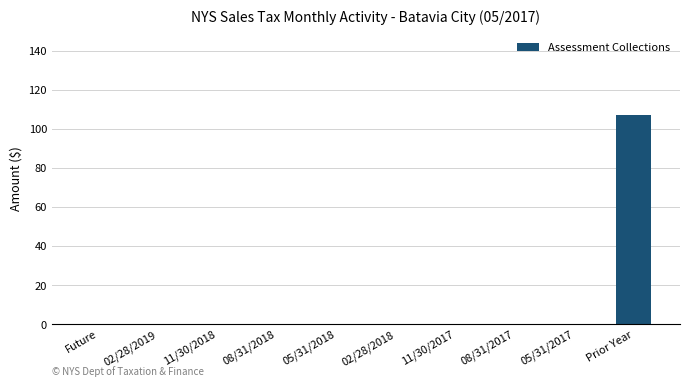

Are the bars horizontal?

No